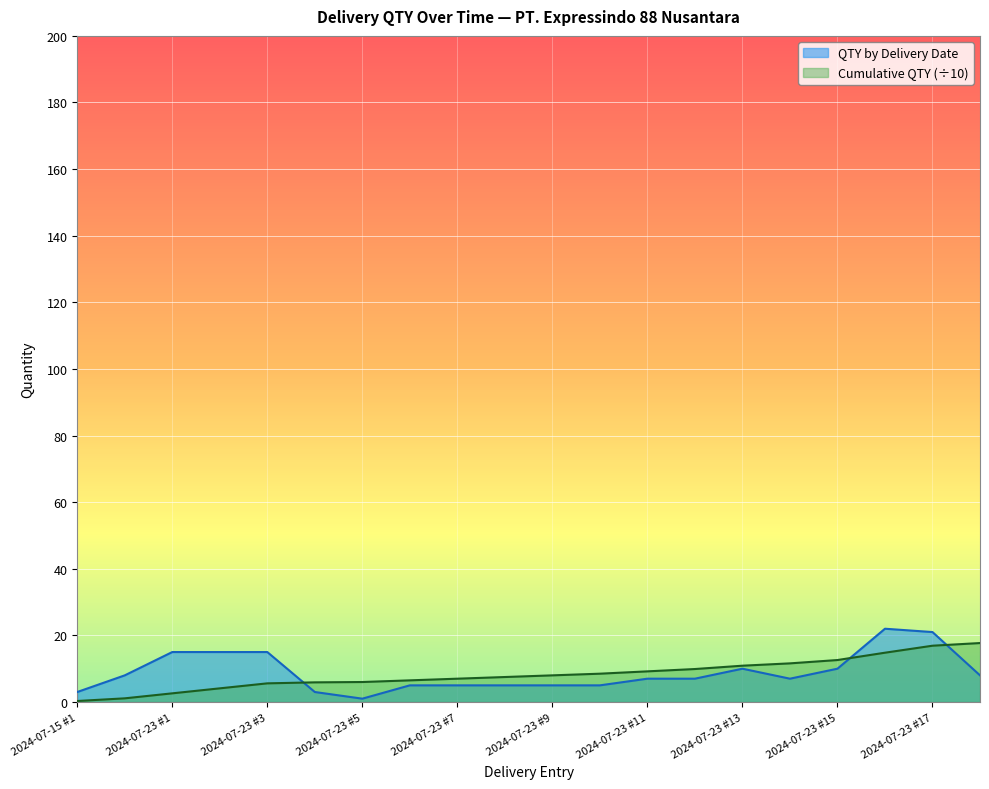

Which series has the largest total across all categories?

QTY by Delivery Date